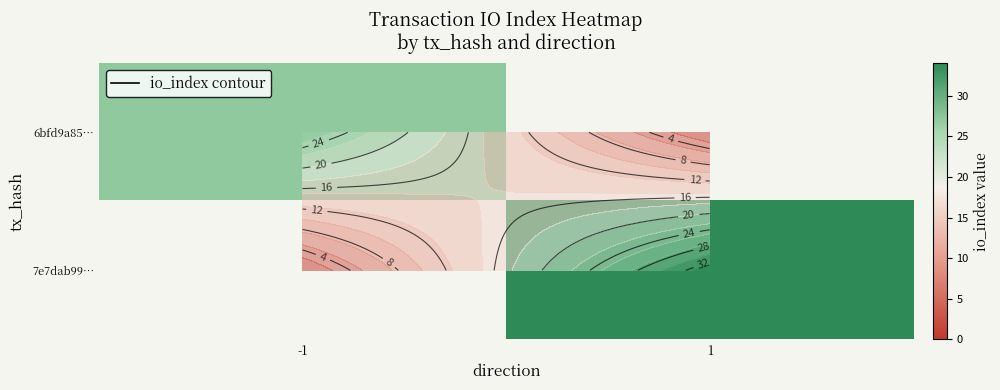

Is it true that 6bfd9a85… equals 47 at -1?

False